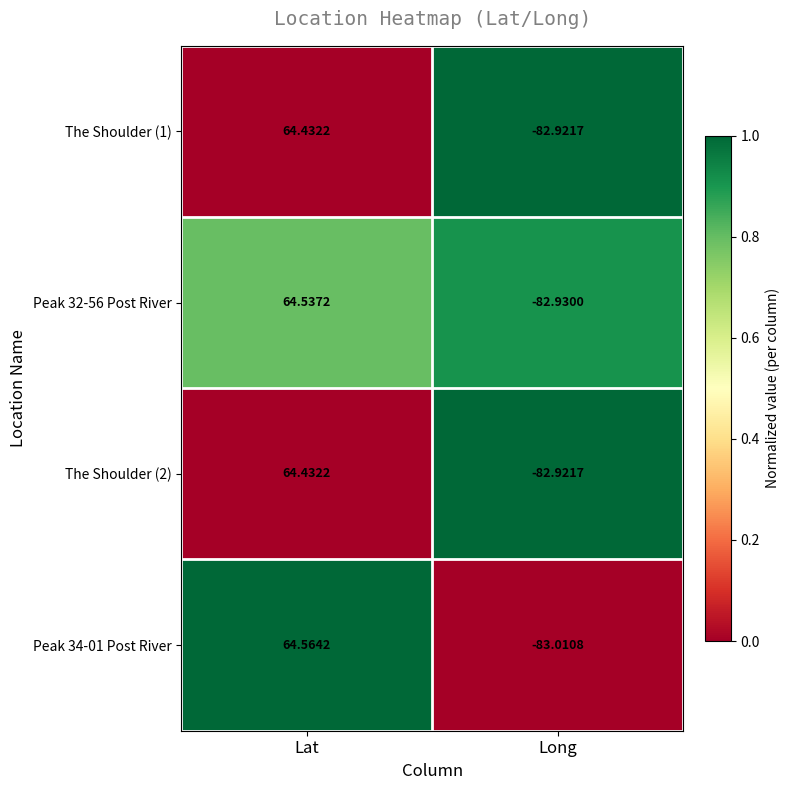

Which series has the largest range (max minus min)?

Peak 34-01 Post River